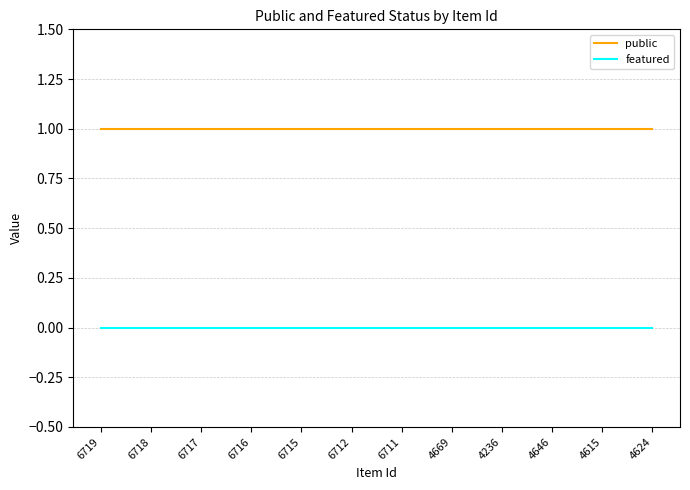

True or false: featured and public intersect in this chart.

False